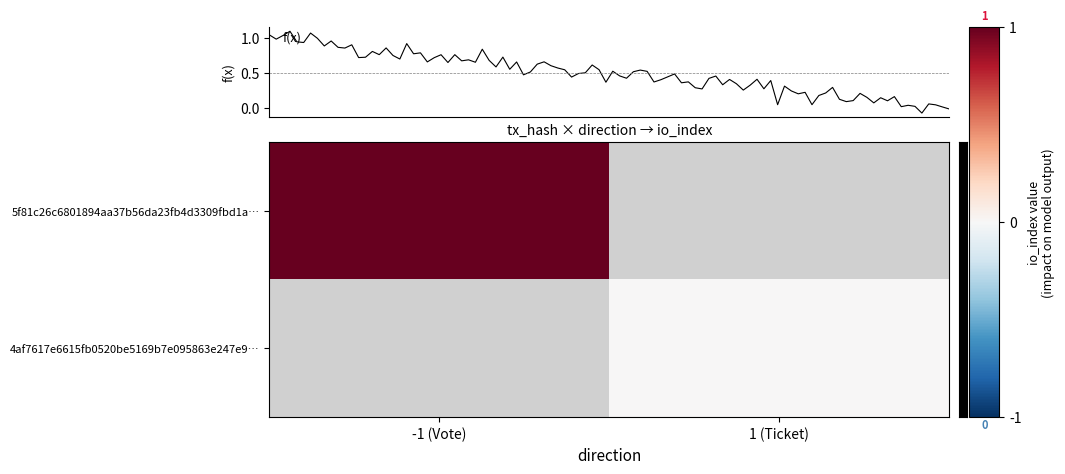

Rank the series at direction from lowest to highest value.

5f81c26c6801894aa37b56da23fb4d3309fbd1a, 4af7617e6615fb0520be5169b7e095863e247e9